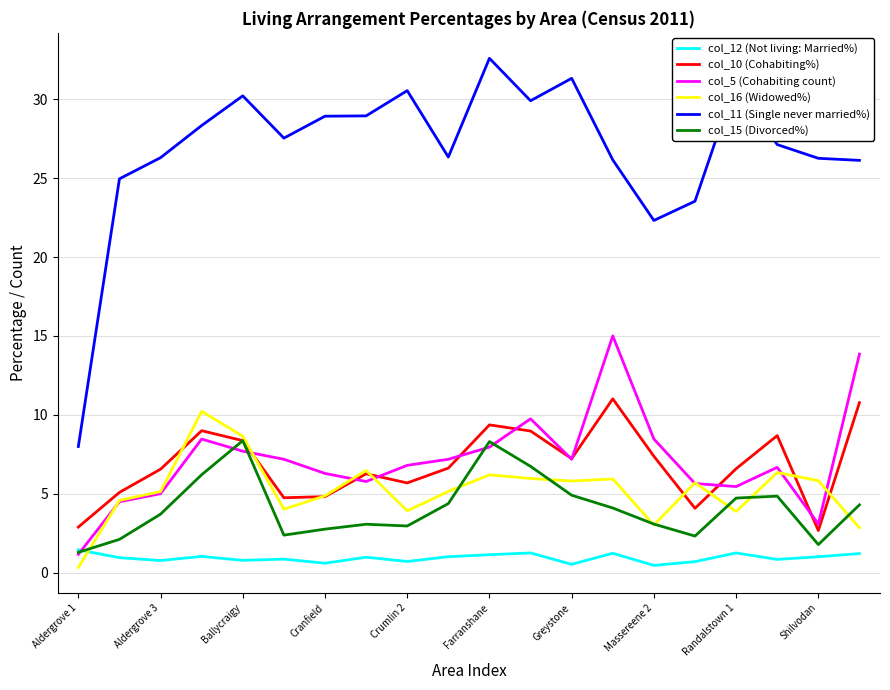

What is the difference between the maximum and second lowest values in the col_16 (Widowed%) series?

7.4